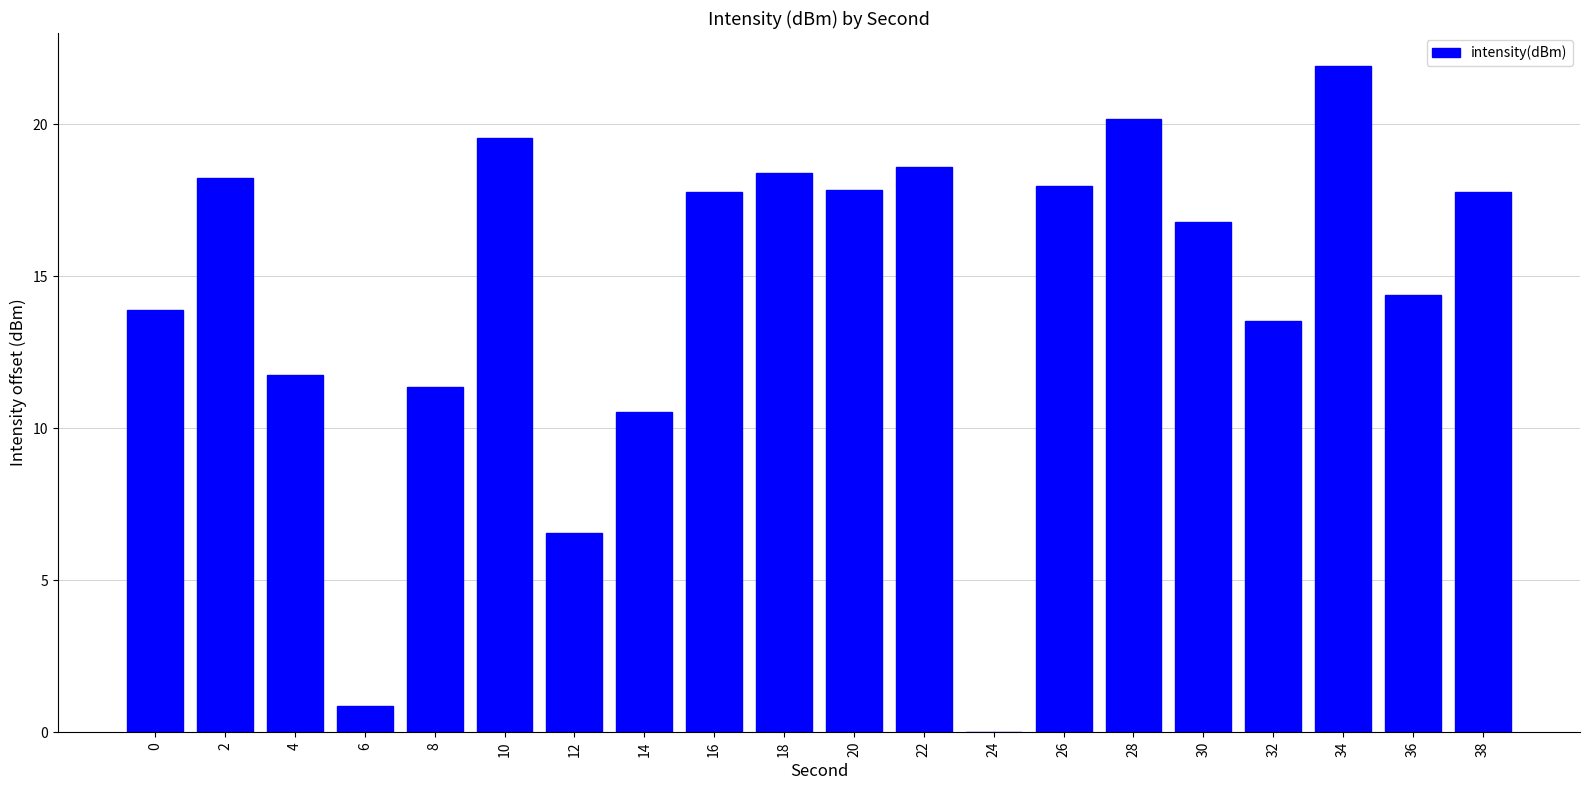

What is the approximate value at 36?

14.4